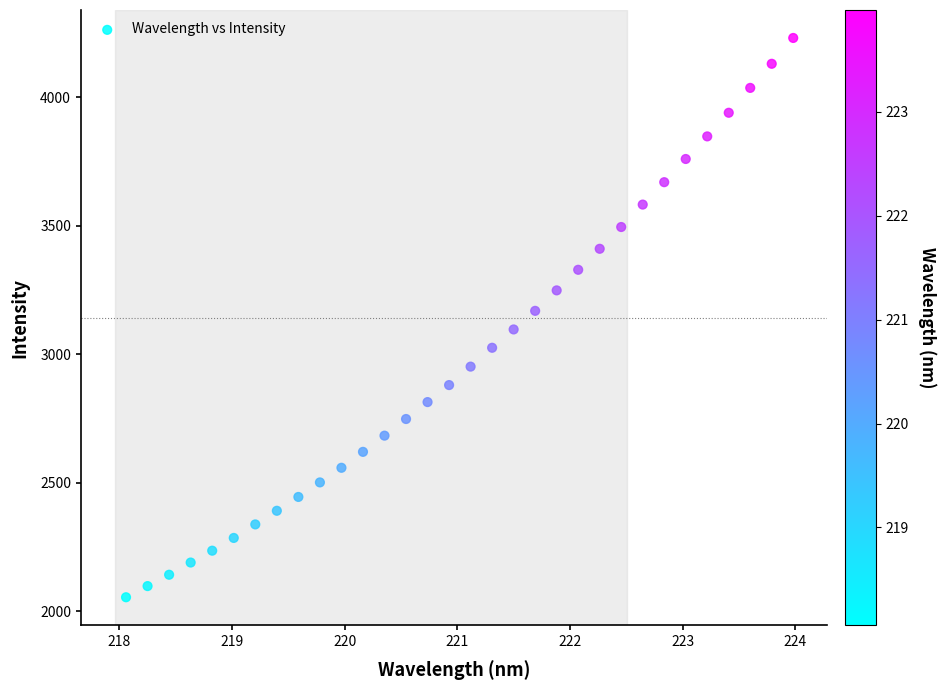

What is the range of Y values (max minus min)?

2175.4